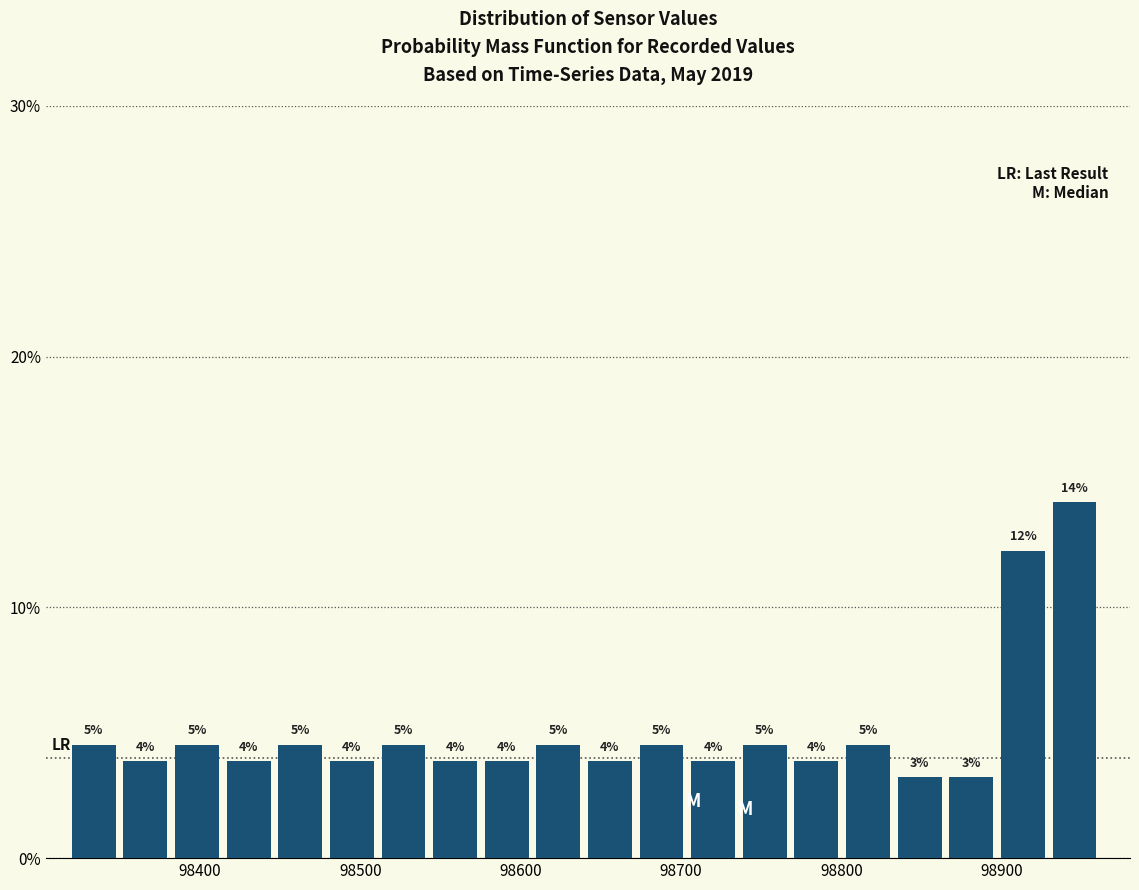

Read against the x-axis, roughly where is the centre of the tallest bar?

98950